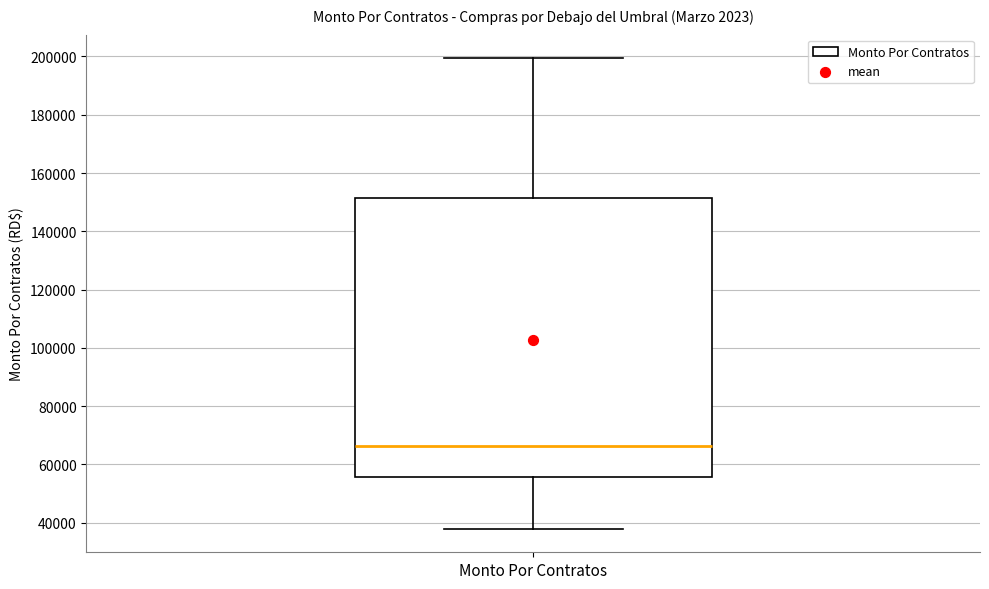

Transcribe this box plot: give where the median line is, the range the box spans, and where the two whiskers end, as read against the y-axis. The values are not printed on the chart, so give them approximately, as read against the axis.

median 66000, box 56000 to 152000, whiskers 38000 to 200000